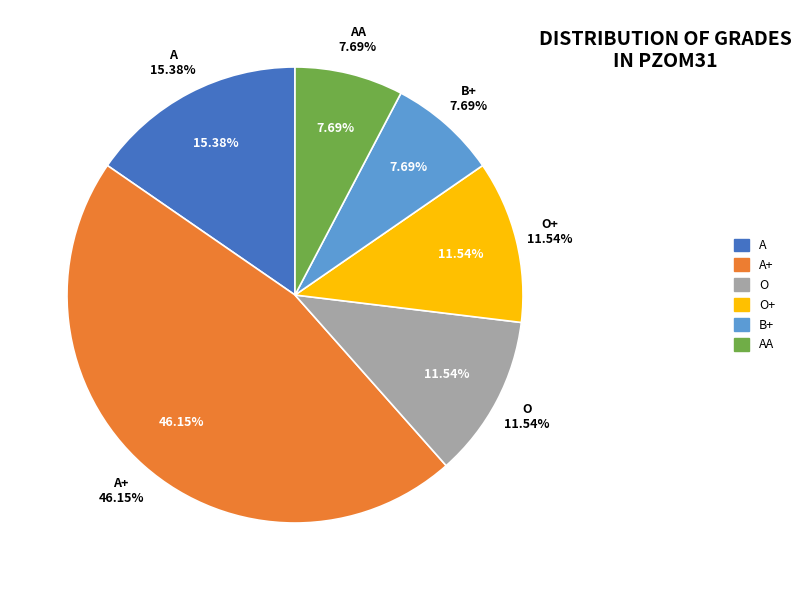

Is there any slice that represents more than half of the pie?

No